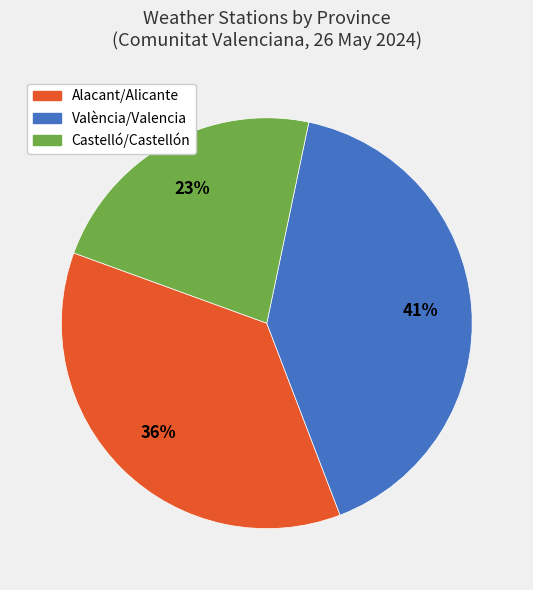

Is the sum of València/Valencia and Alacant/Alicante greater than half?

Yes